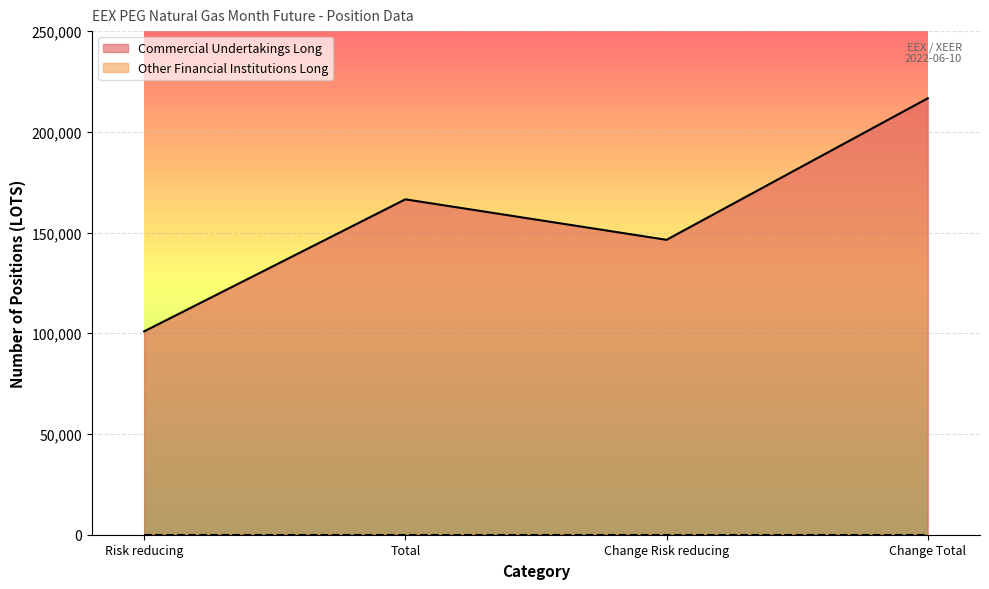

How many lines are shown in the chart?

2